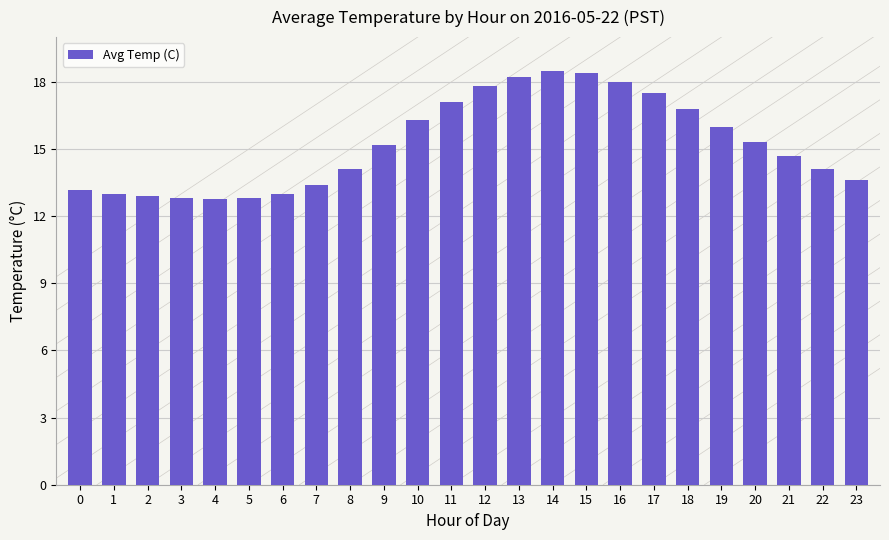

What is the maximum value shown in the chart?

18.5